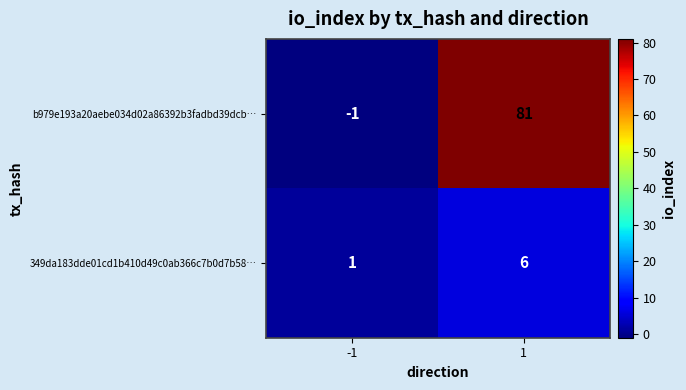

Count the number of categories in the chart.

2